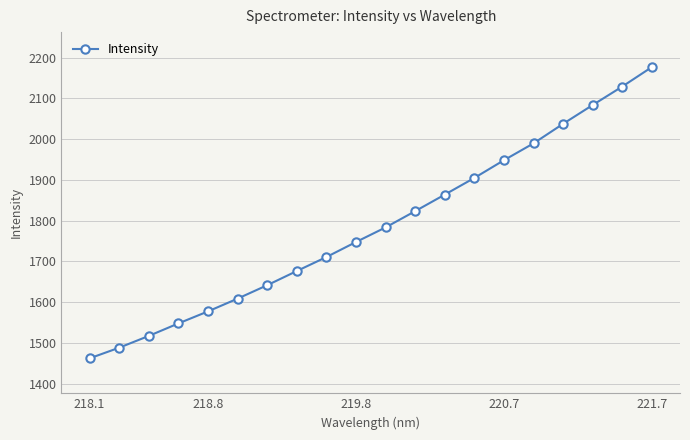

True or false: there are more than 1 points higher than both neighbors.

False